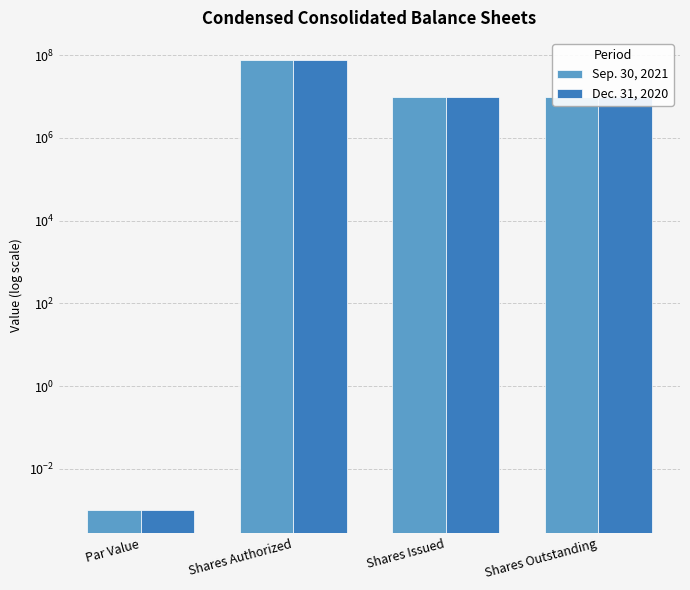

Reading right to left, extract all data points from this chart.

Sep. 30, 2021: 9800000.0	9800000.0	75000000.0	0.0
Dec. 31, 2020: 9800000.0	9800000.0	75000000.0	0.0